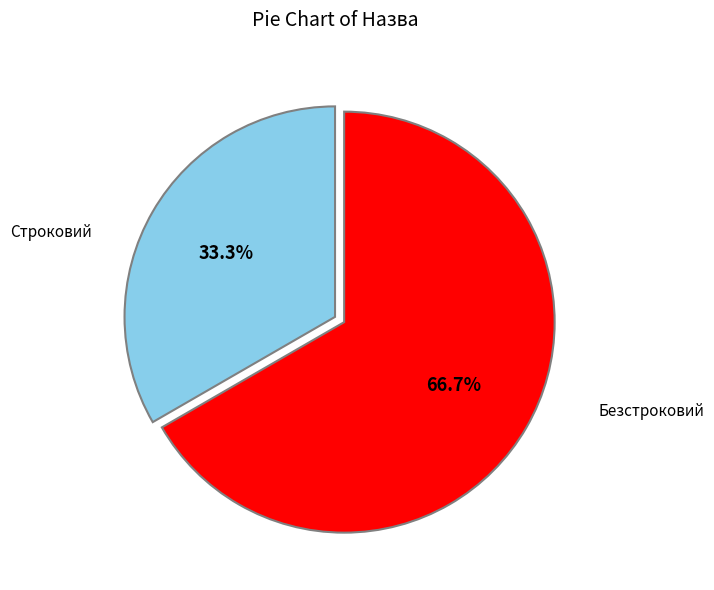

Is there any slice that represents more than half of the pie?

Yes